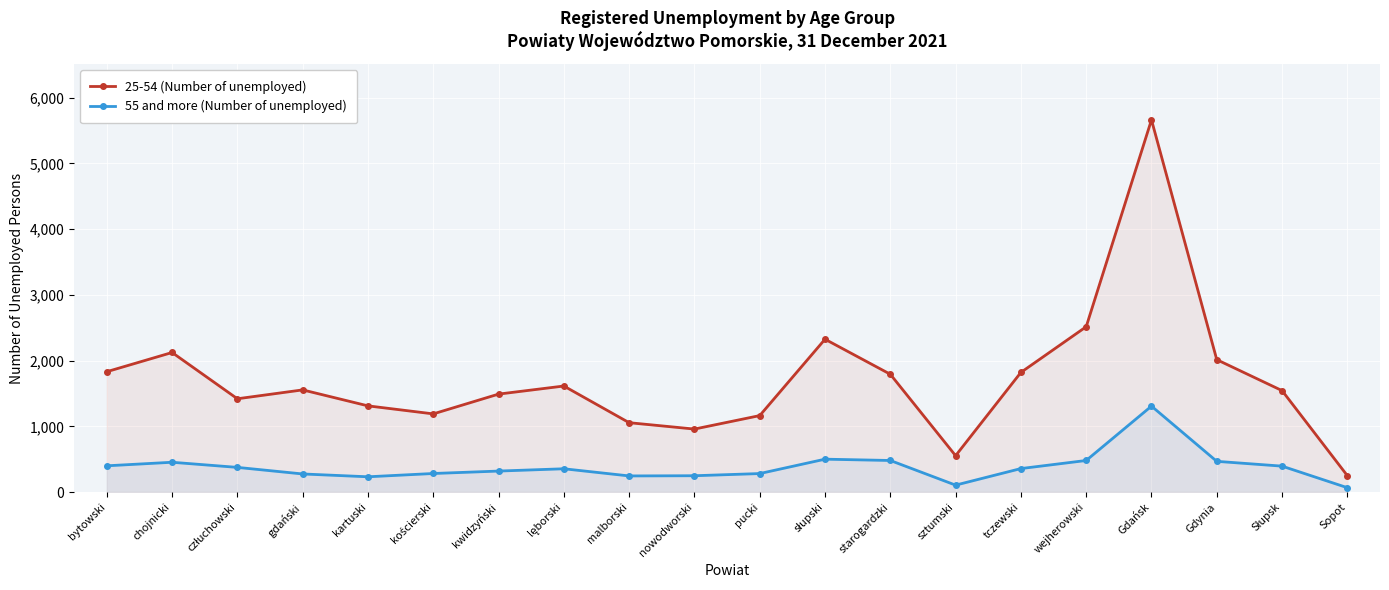

List the labels in order of 55 and more (Number of unemployed) value, largest first.

Gdańsk, słupski, starogardzki, wejherowski, Gdynia, chojnicki, bytowski, Słupsk, człuchowski, tczewski, lęborski, kwidzyński, kościerski, pucki, gdański, nowodworski, malborski, kartuski, sztumski, Sopot